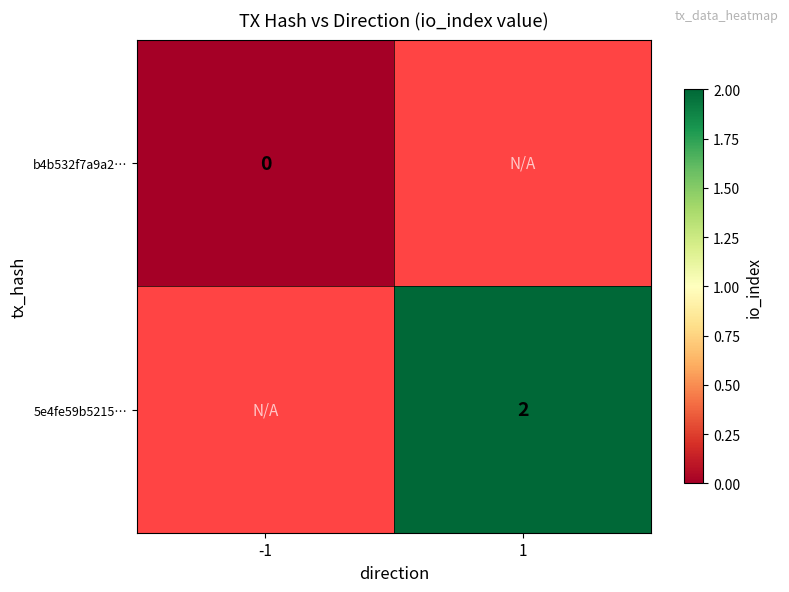

True or false: 5e4fe59b5215… has a value of 1 at 1.

False